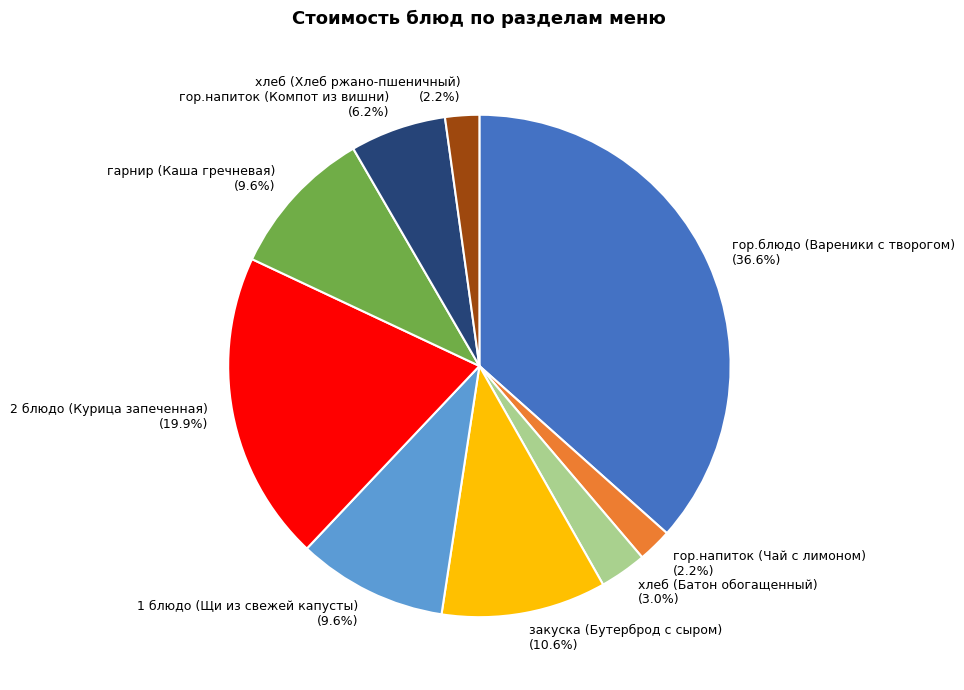

What portion of the pie excludes 1 блюдо (Щи из свежей капусты) (9.6%)?

90.4%